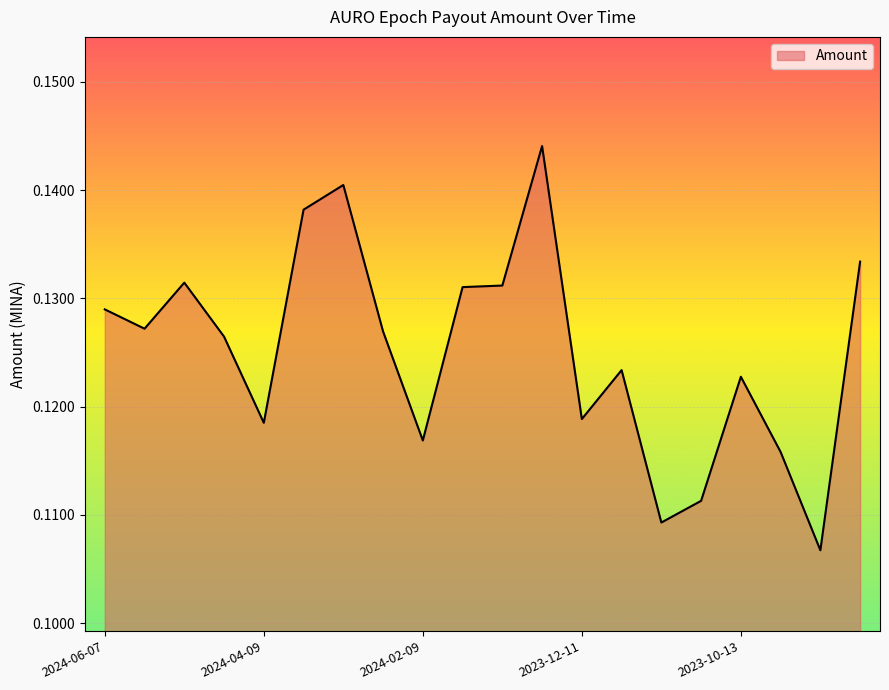

List the labels in order of value, largest first.

2023-12-28, 2024-03-11, 2024-03-24, 2023-09-01, 2024-05-08, 2024-01-11, 2024-01-26, 2024-06-07, 2024-05-23, 2024-02-25, 2024-04-23, 2023-11-26, 2023-10-13, 2023-12-11, 2024-04-09, 2024-02-09, 2023-09-27, 2023-10-27, 2023-11-11, 2023-09-14